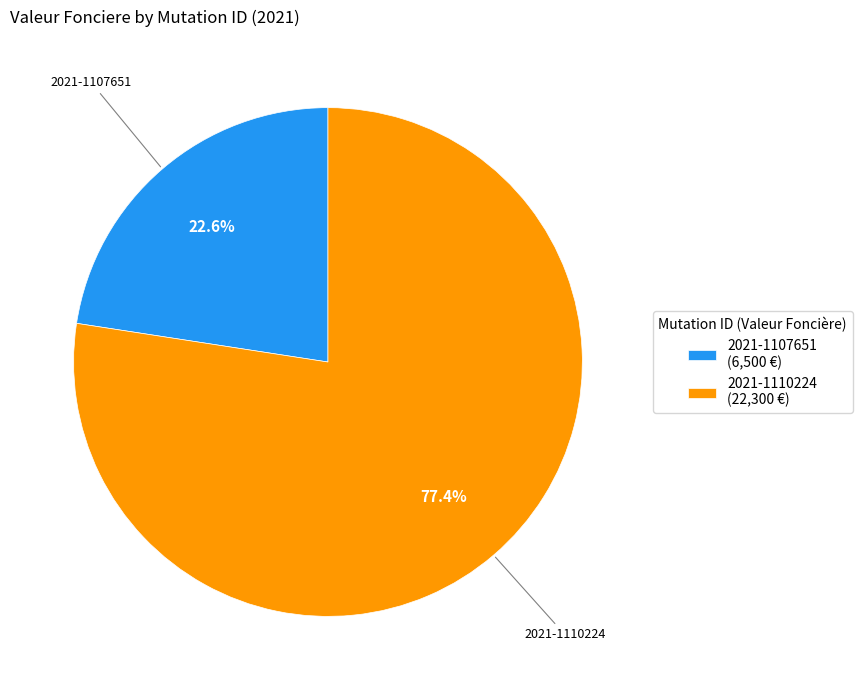

Approximately how many times larger is the value at 2021-1110224 compared to 2021-1107651?

3.4